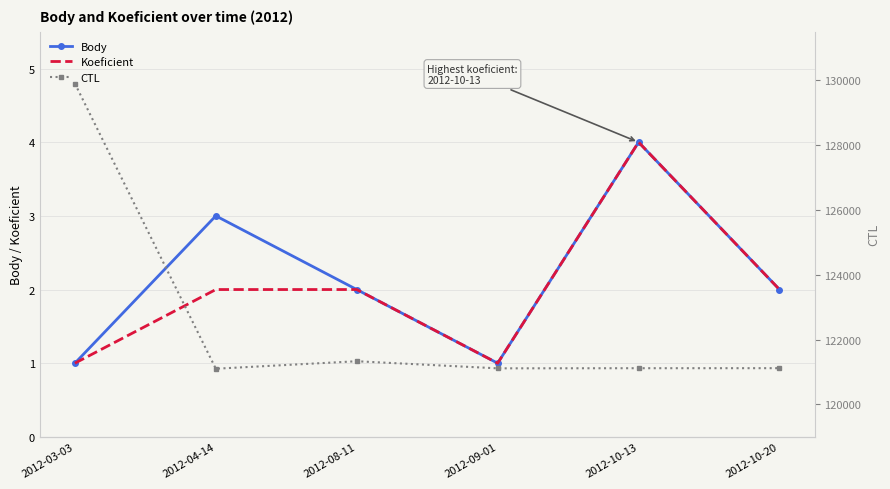

What is the difference between the maximum and minimum values in the Koeficient series?

3